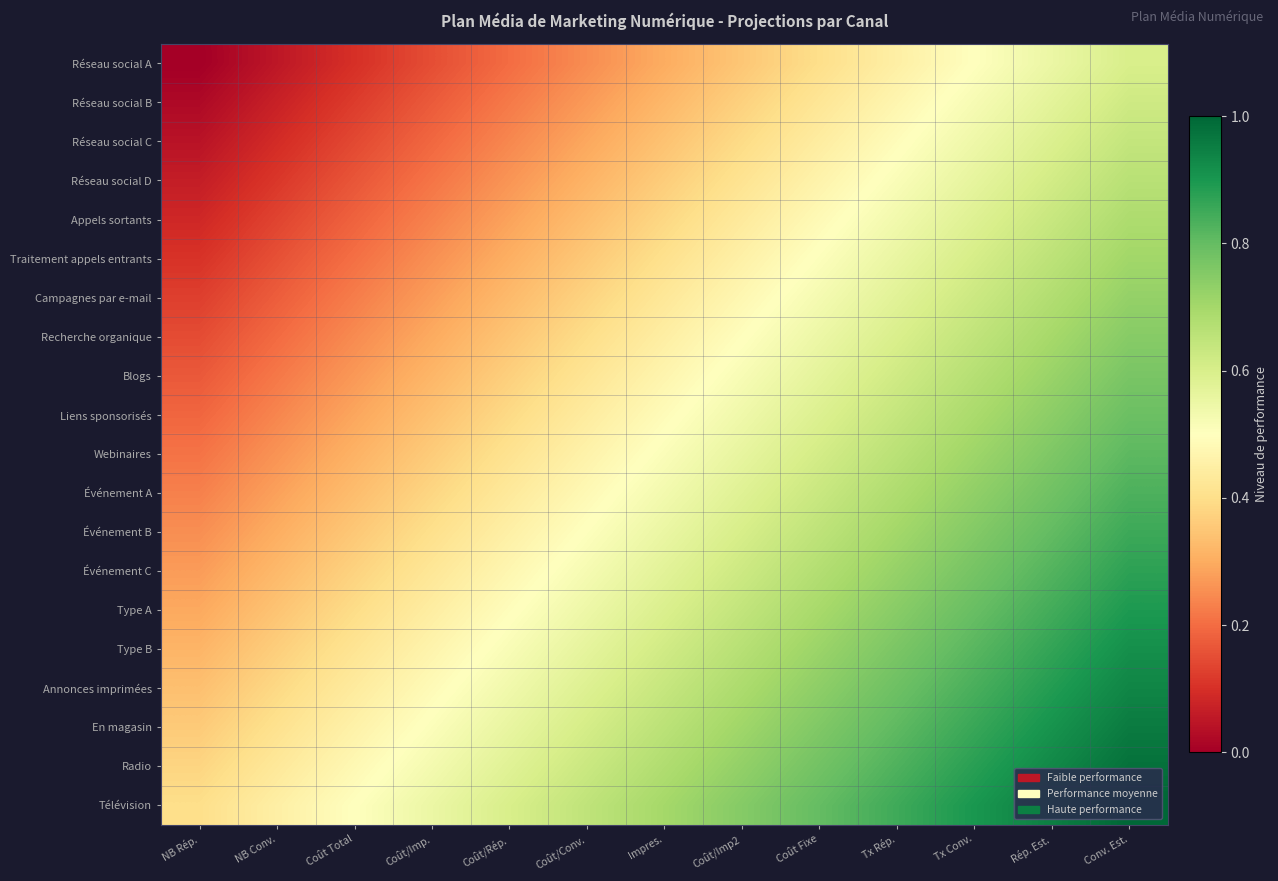

Count the number of categories in the chart.

13